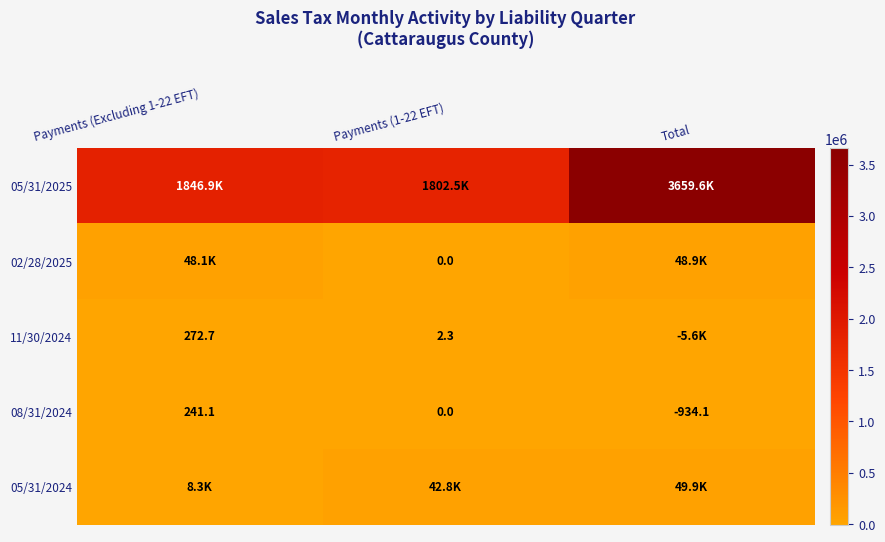

Rank the categories by 08/31/2024 value from highest to lowest.

Payments (Excluding 1-22 EFT), Payments (1-22 EFT), Total